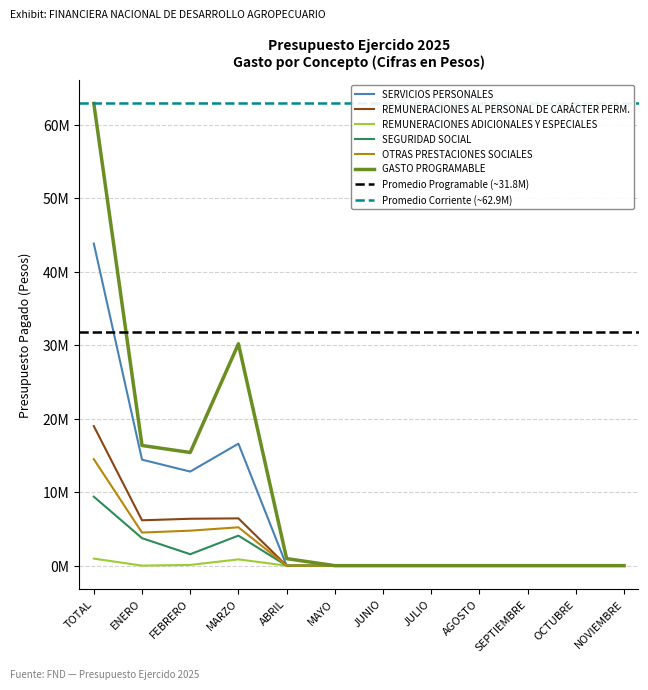

What is the label of the 8th point from the left?

JULIO